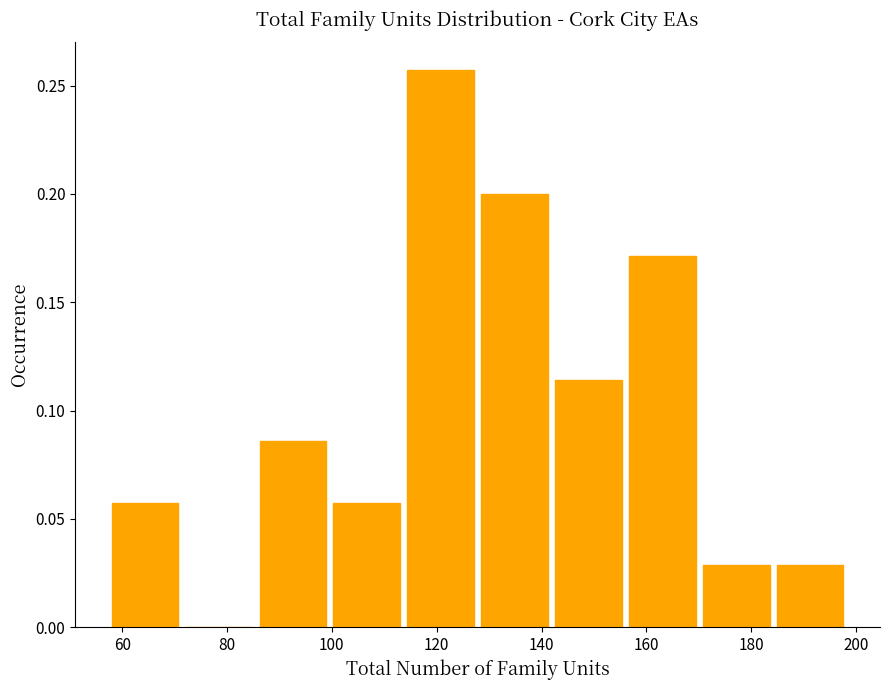

Over which range of the x-axis is the bar tallest?

114 to 128